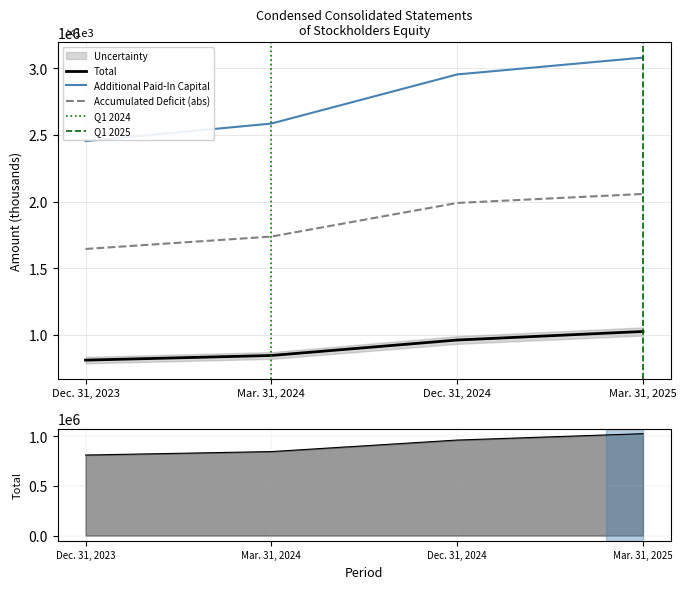

What is the label of the 4th point from the left?

Mar. 31, 2025